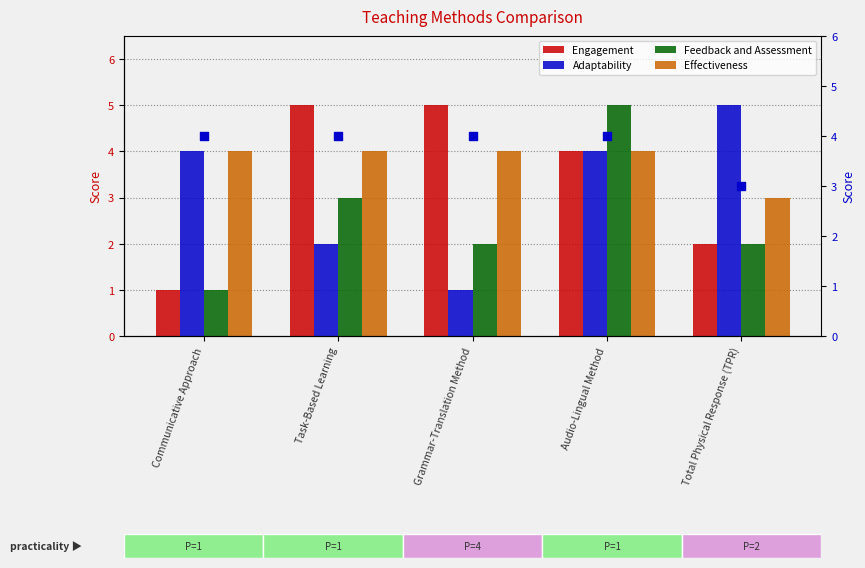

At how many categories does at least one series exceed 2?

5